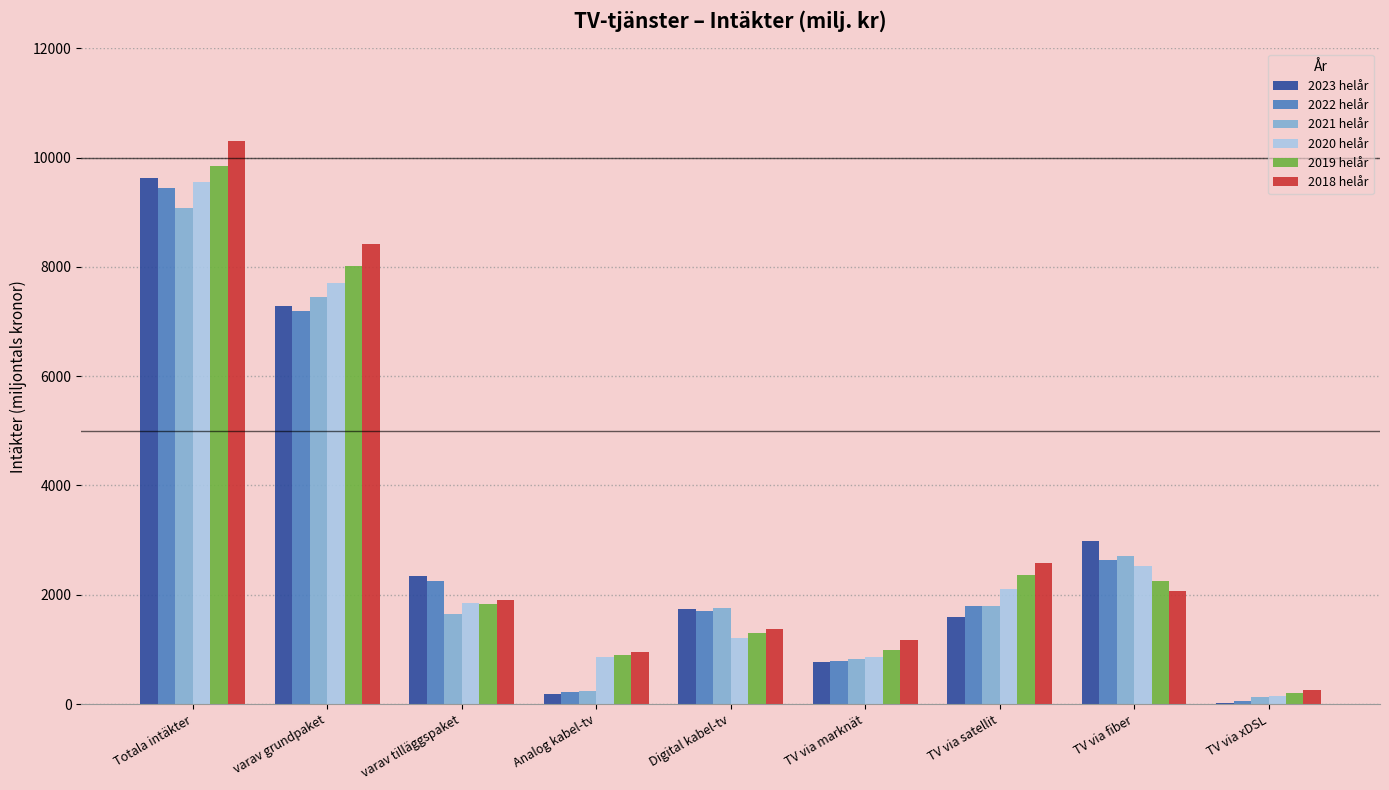

What are all the series names shown in the legend?

2023 helår, 2022 helår, 2021 helår, 2020 helår, 2019 helår, 2018 helår